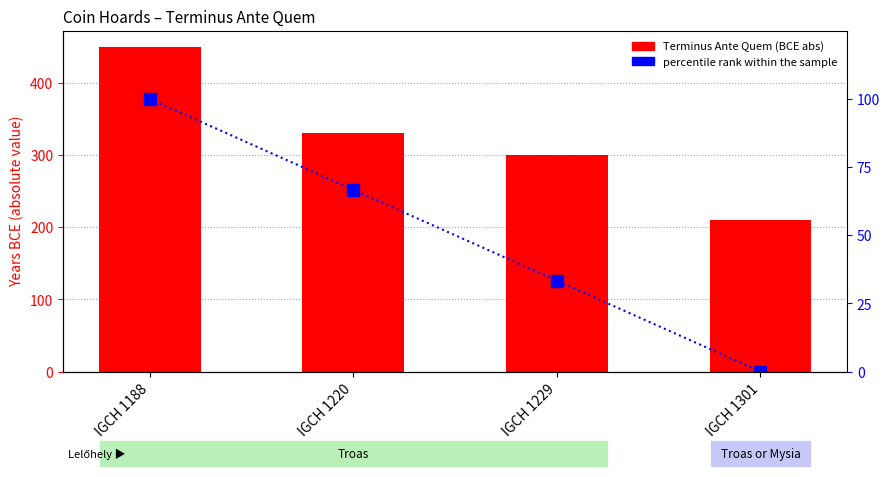

At IGCH 1188, list the series in order from smallest to largest.

percentile rank within the sample, Terminus Ante Quem